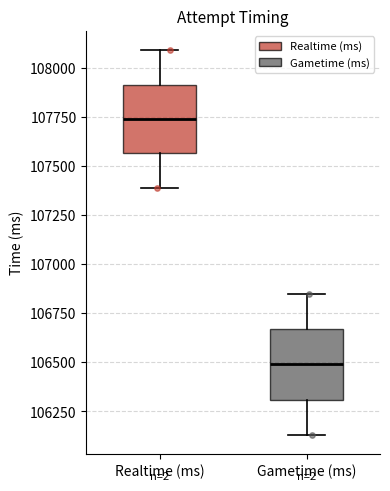

Where does the lower whisker of the box for Gametime (ms) end on the y-axis? The values are not printed on the chart, so give them approximately, as read against the axis.

106150